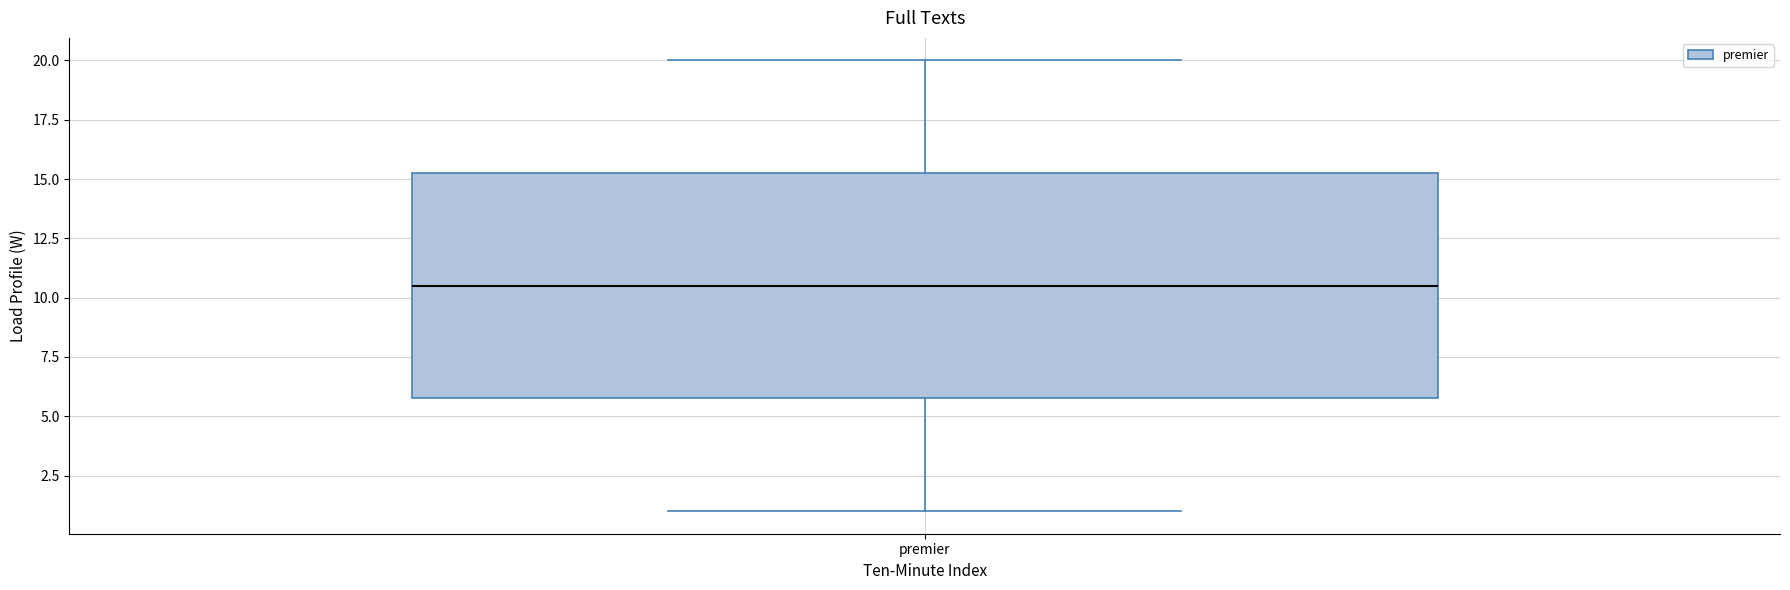

Transcribe this box plot: give where the median line is, the range the box spans, and where the two whiskers end, as read against the y-axis. The values are not printed on the chart, so give them approximately, as read against the axis.

median 10.5, box 6.0 to 15.5, whiskers 1.0 to 20.0